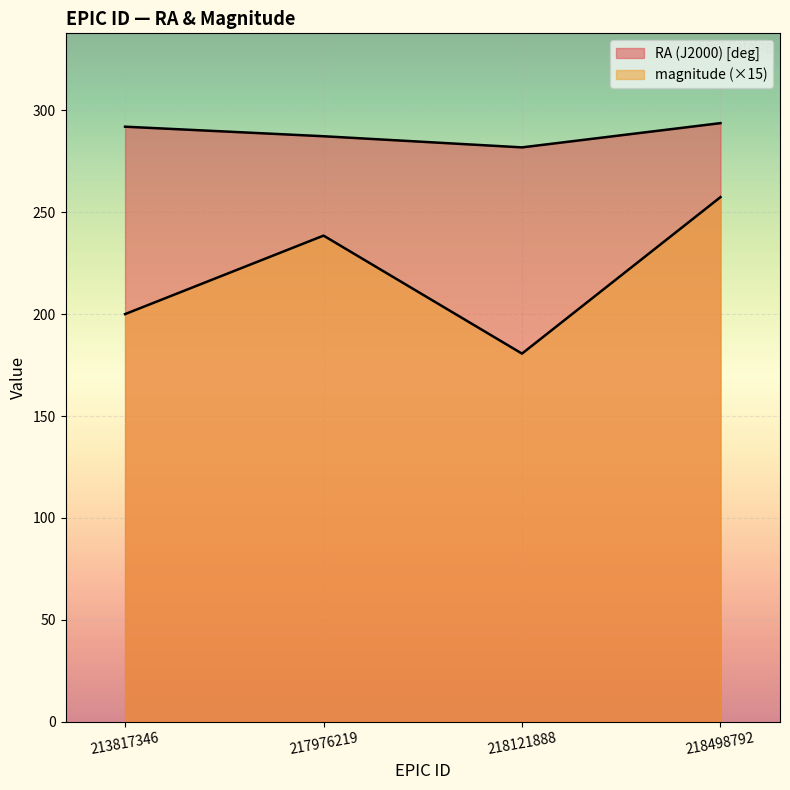

At which label is RA (J2000) [deg] closest to 287?

217976219